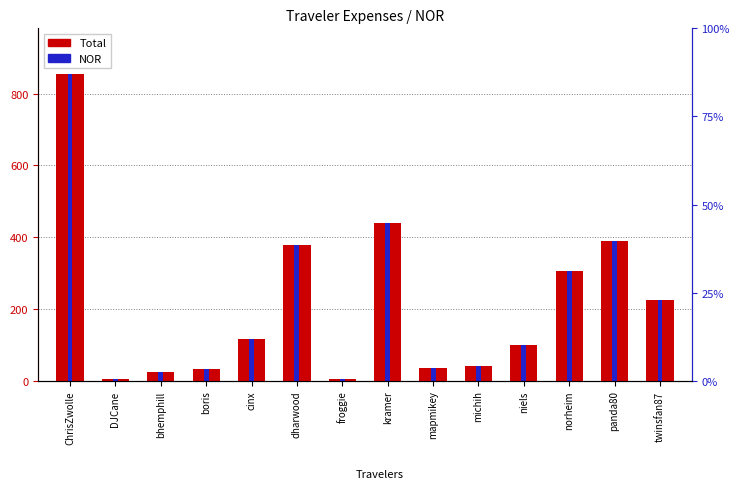

Which category has the lowest value in the NOR series?

froggie